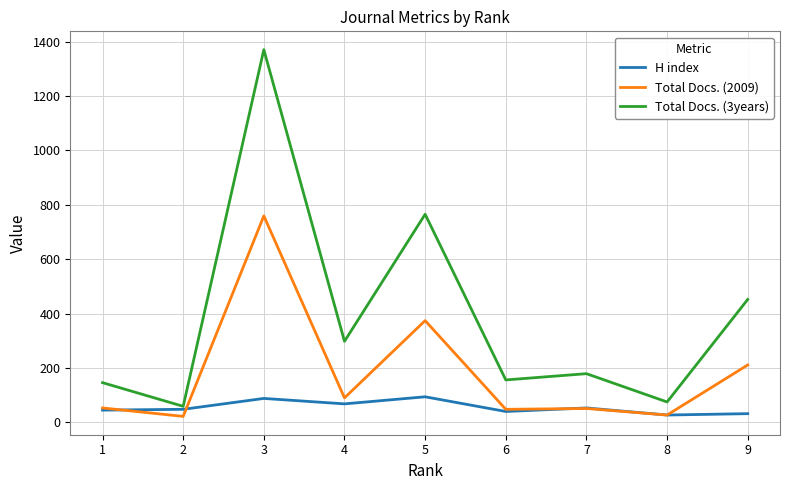

At which category does H index reach its first local peak?

3